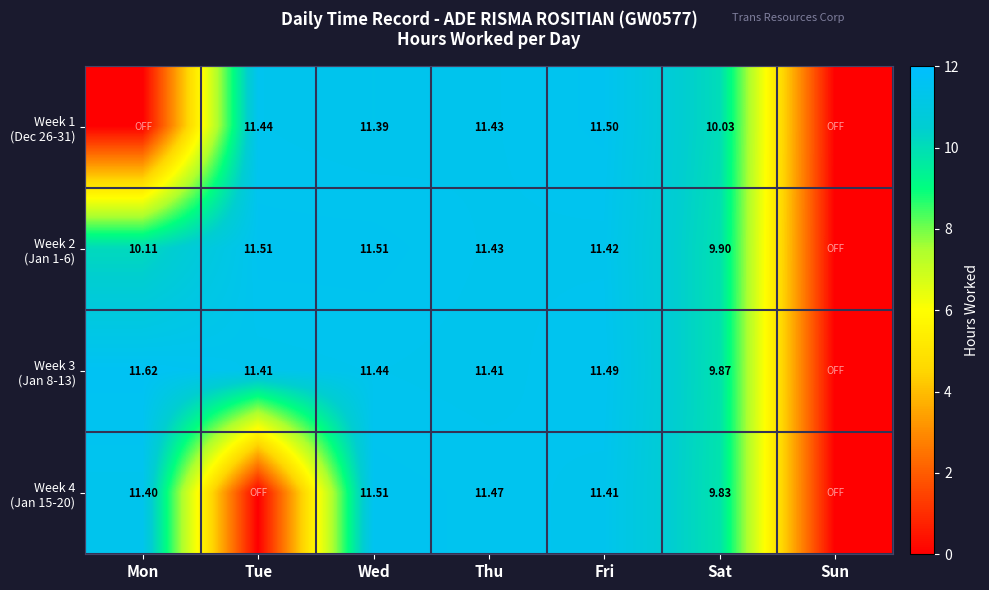

Is it true that Week 2 (Jan 1-6) equals -4.1 at Sun?

False